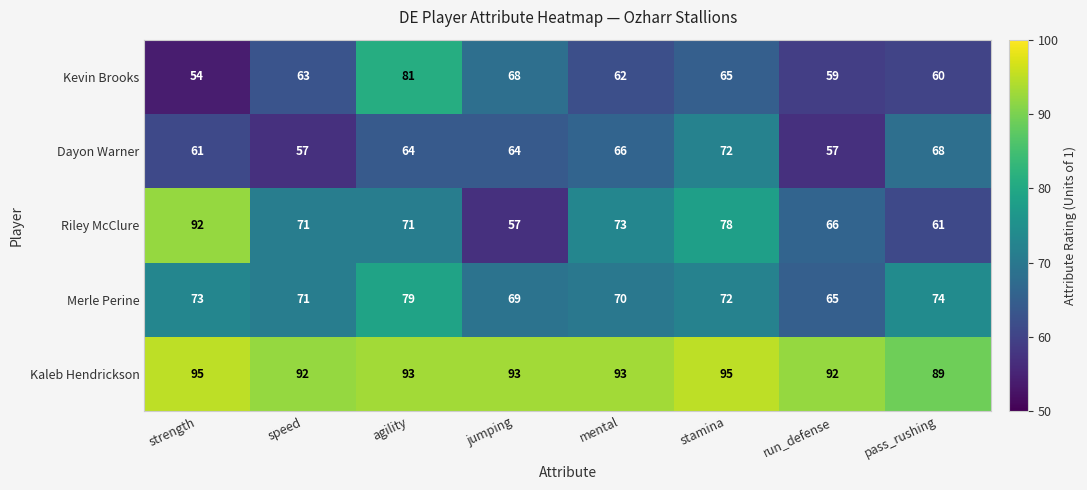

At how many categories does at least one series exceed 64?

8